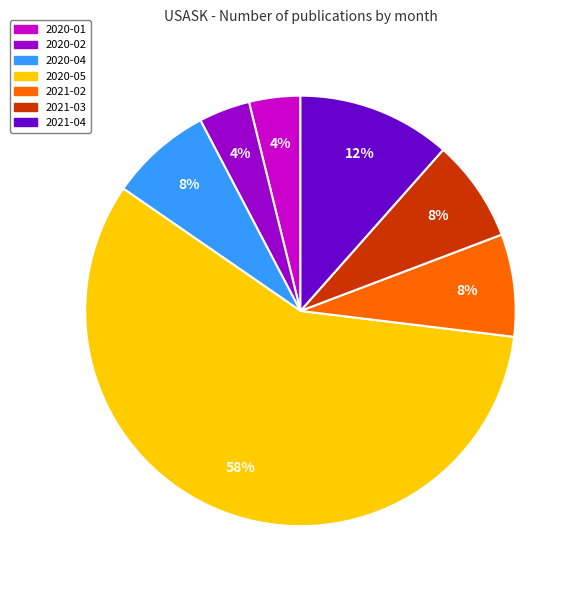

To the nearest percent, what portion does 2020-01 represent?

4%